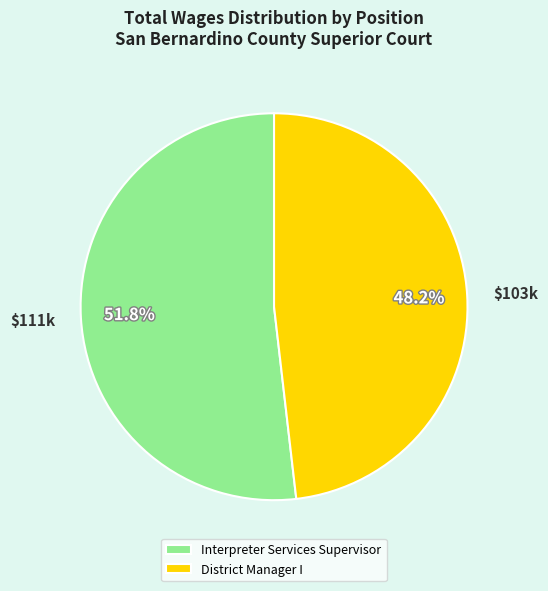

To the nearest percent, what portion does District Manager I represent?

48%